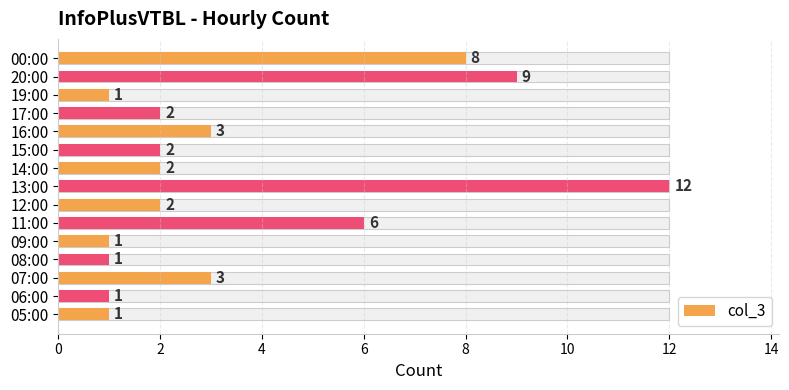

Count the number of categories in the chart.

15